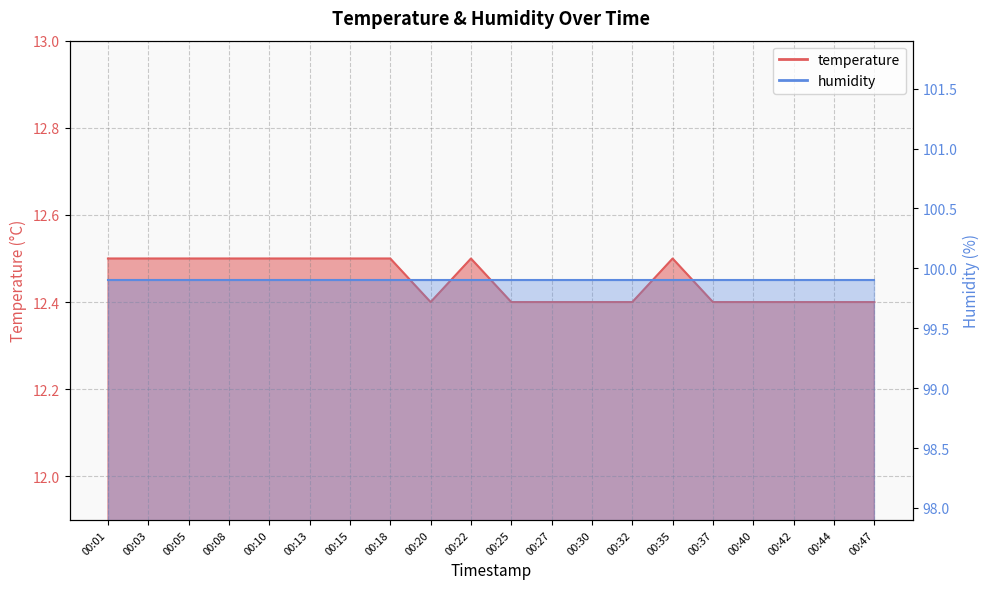

How many values are between 12 and 13?

20